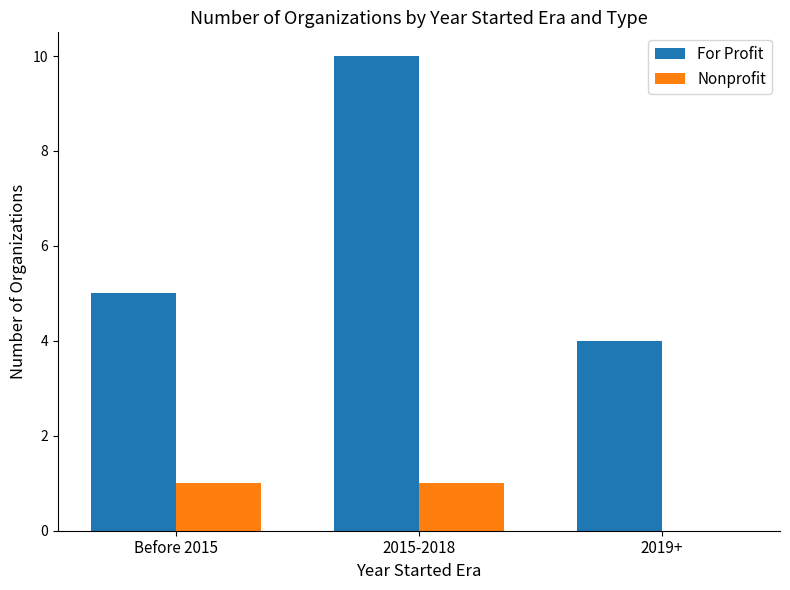

Which series changed the most between Before 2015 and 2015-2018?

For Profit